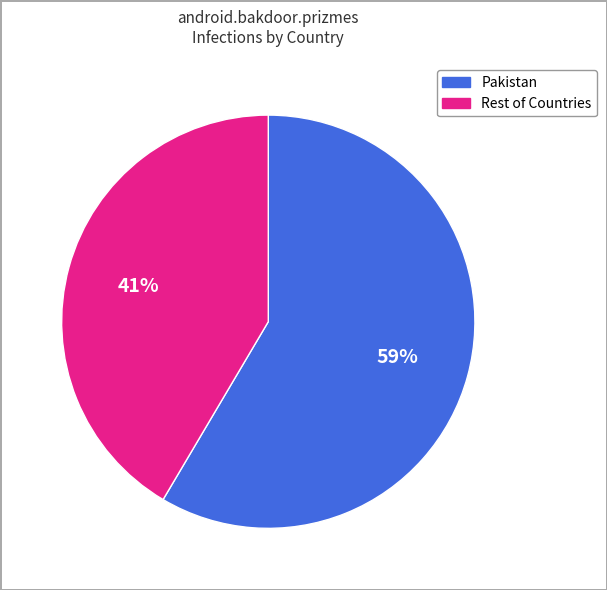

True or false: Pakistan accounts for 68% of the total.

False